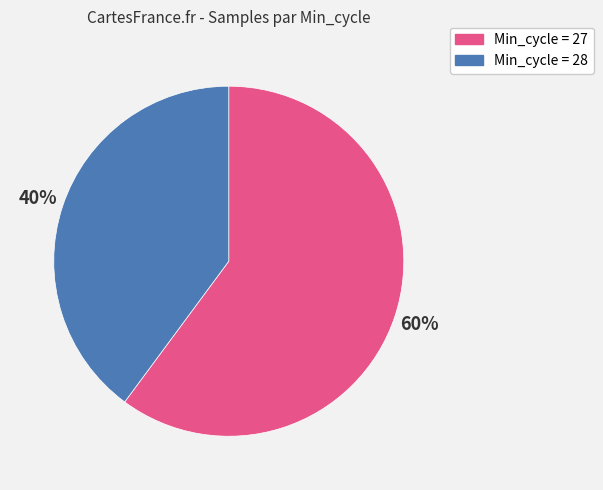

Do Min_cycle = 27 and Min_cycle = 28 together represent more than half of the pie?

Yes